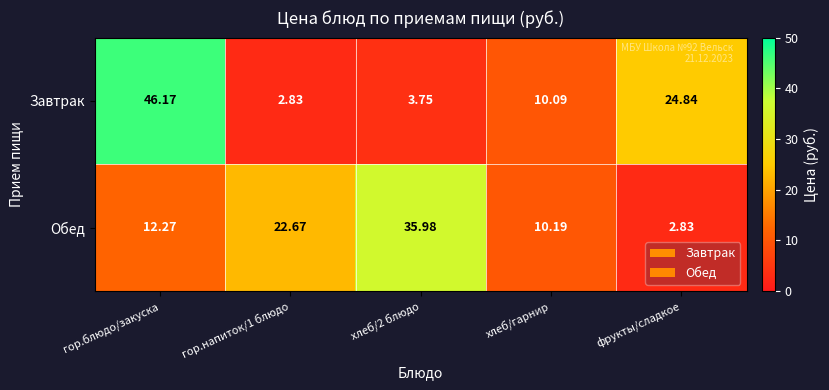

At which label does Завтрак first exceed 10?

гор.блюдо/закуска